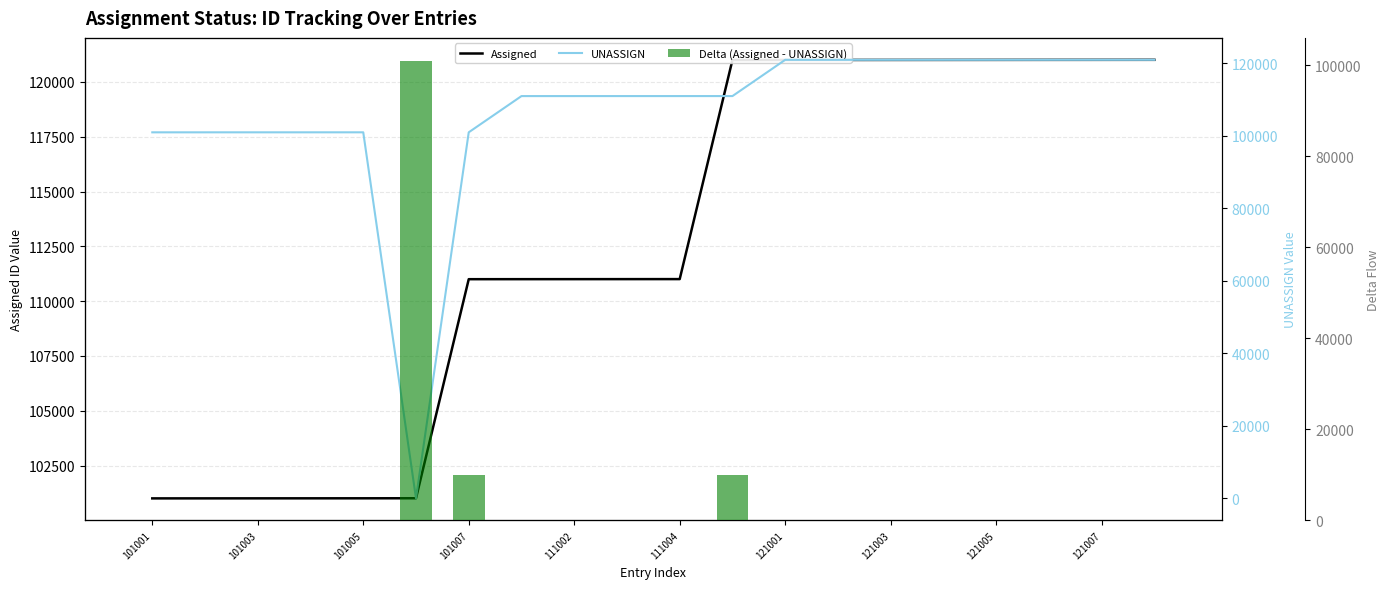

How many groups of bars are there?

20